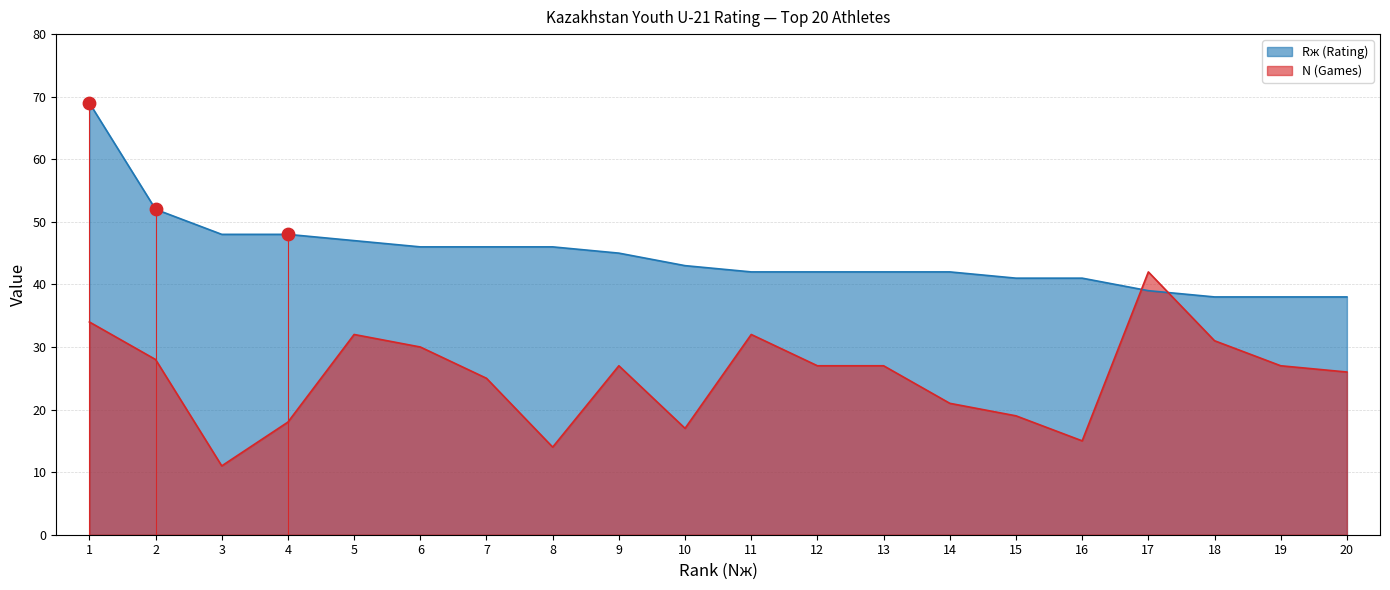

Which series reaches the maximum Y coordinate?

Rж (Rating)